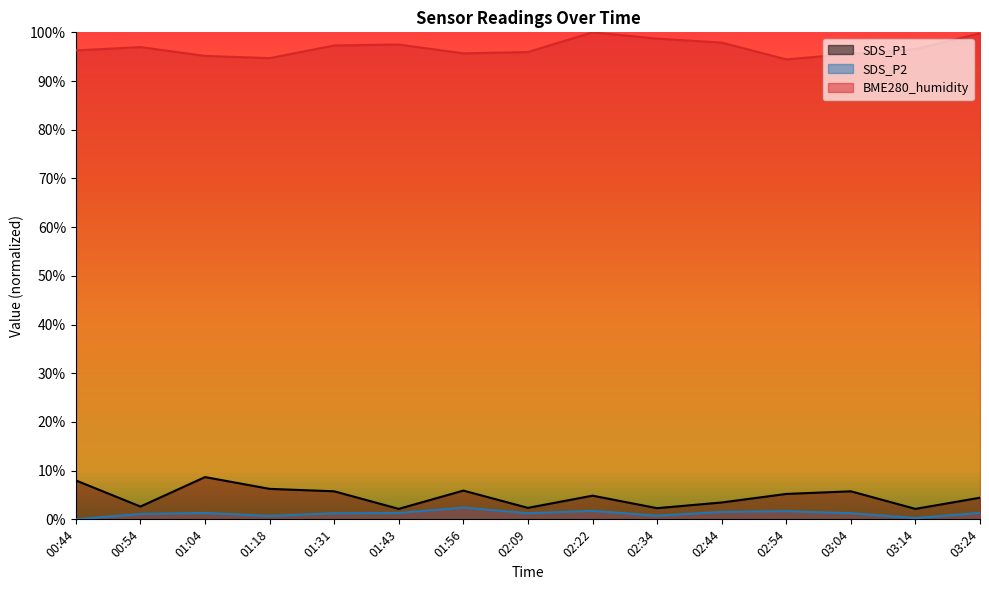

How many lines are shown in the chart?

3